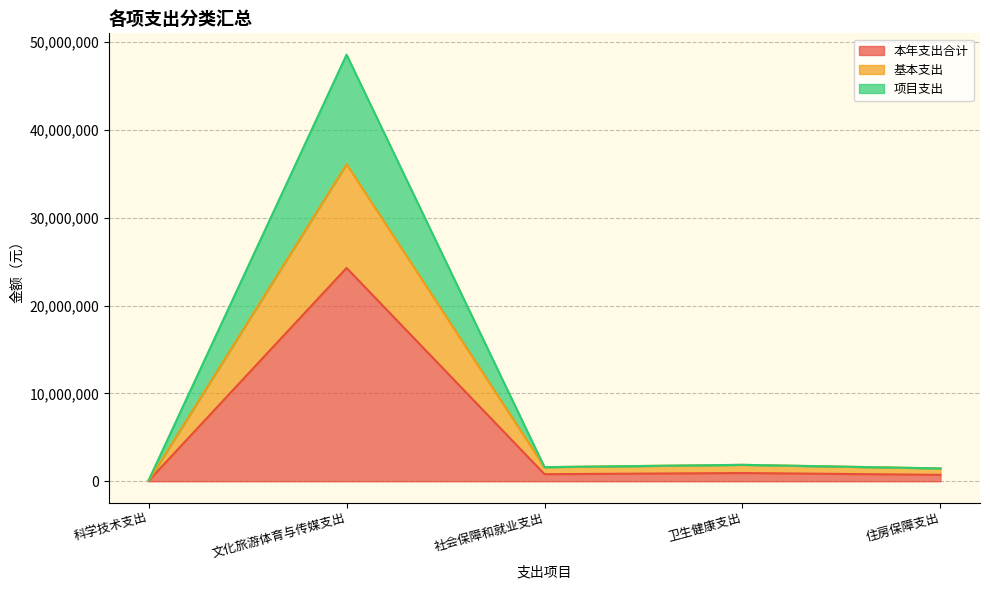

Which series has the largest range (max minus min)?

项目支出